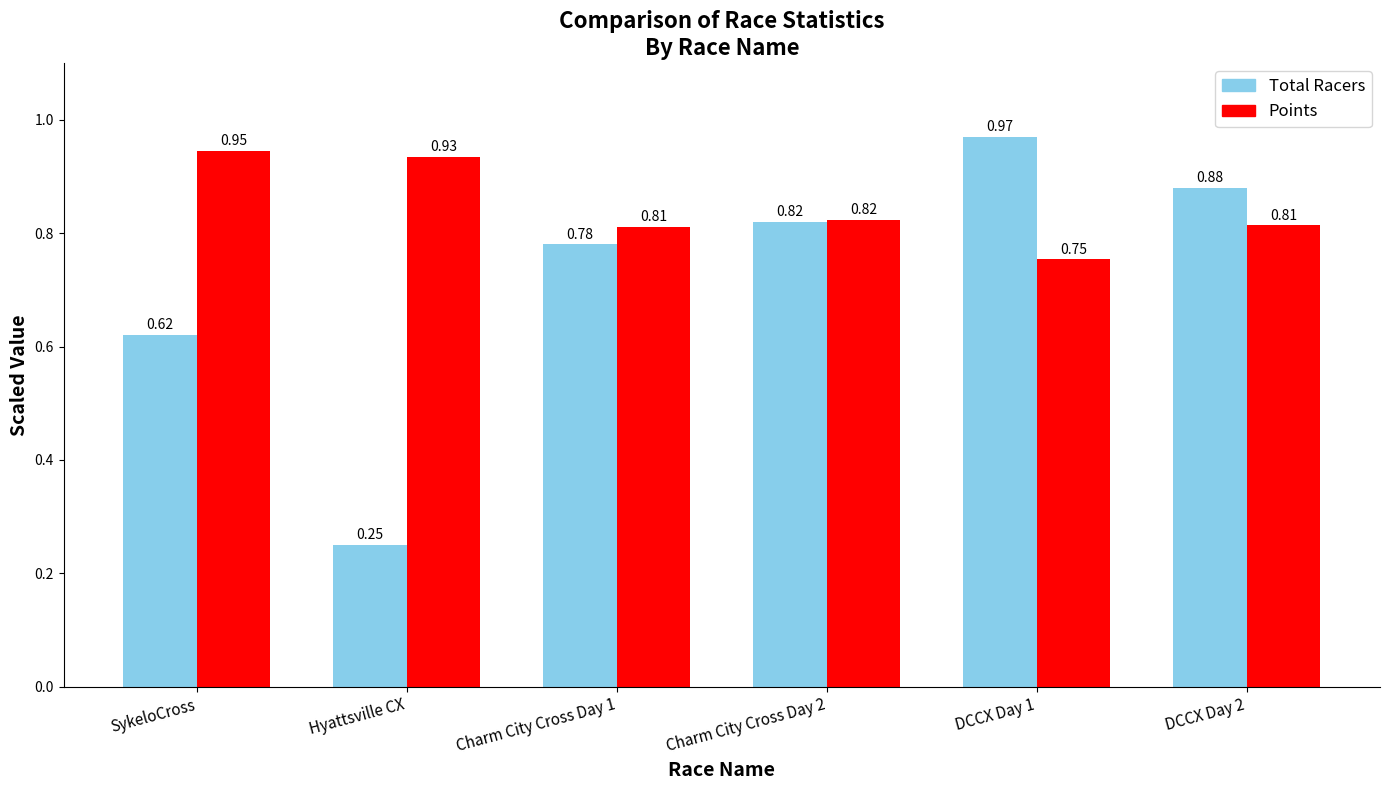

At Hyattsville CX, list the series in order from smallest to largest.

Total Racers, Points